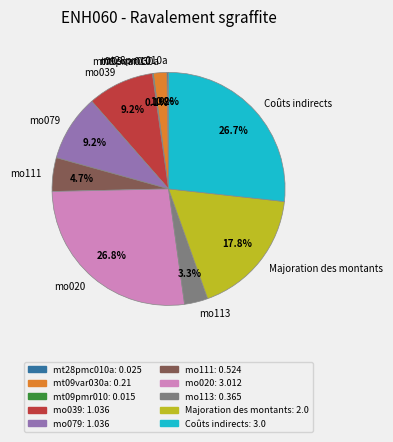

Do Coûts indirects and mo111 together represent more than half of the pie?

No